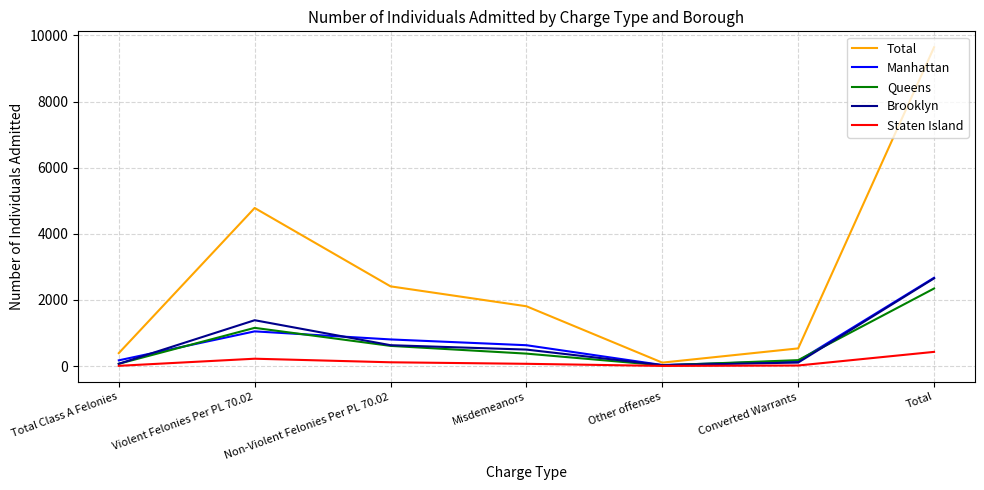

Count the number of data series in this chart.

5